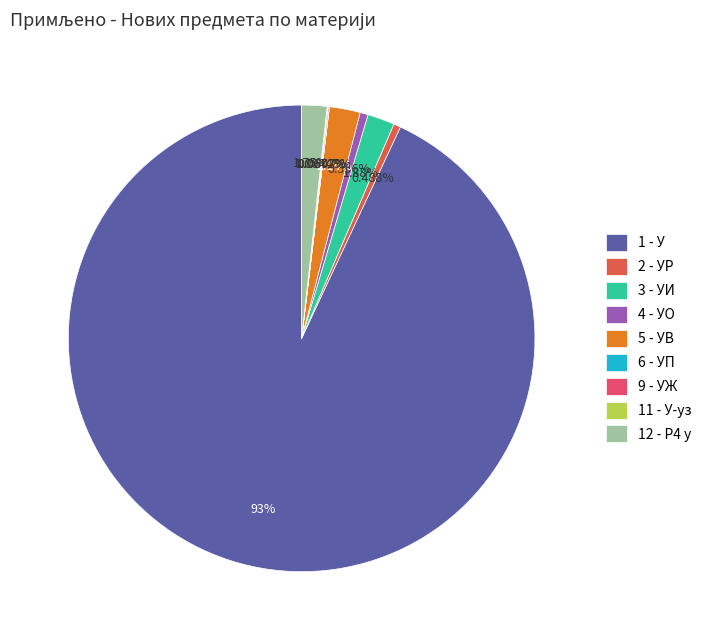

What is the largest slice in the pie chart?

1 - У